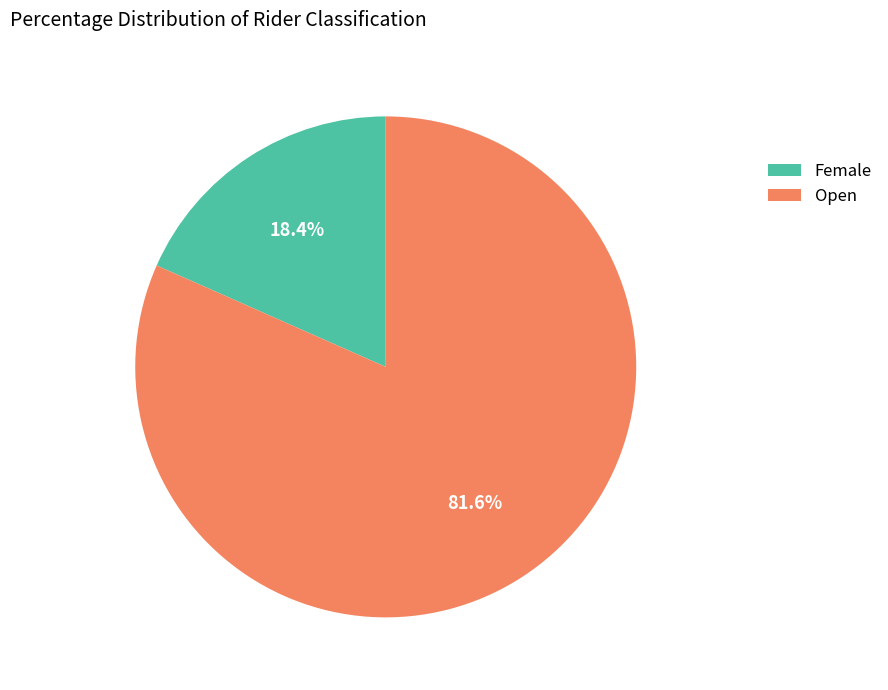

Is it true that Female is 18% of the pie?

True